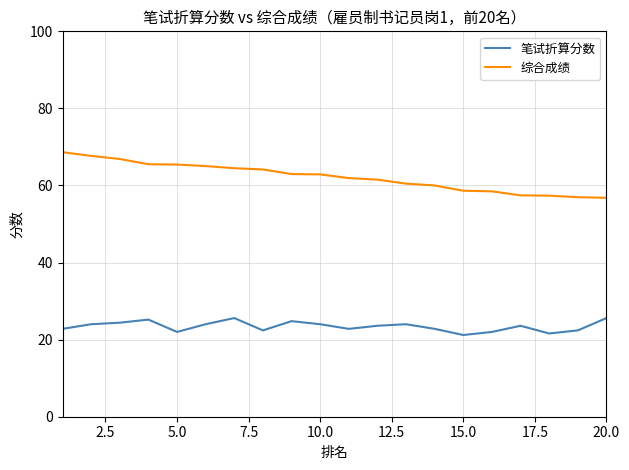

What is the minimum value shown in the chart?

21.2